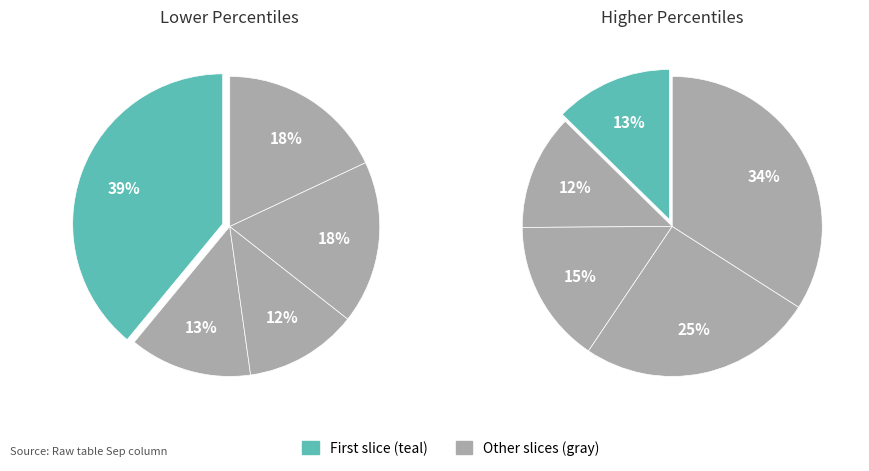

Does pct15 represent more than half of the total?

No